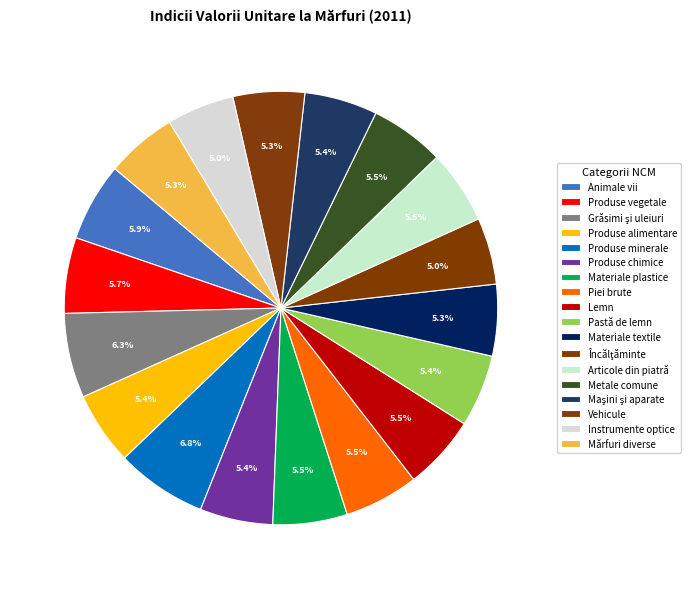

Which slice is the smallest?

Încălţăminte